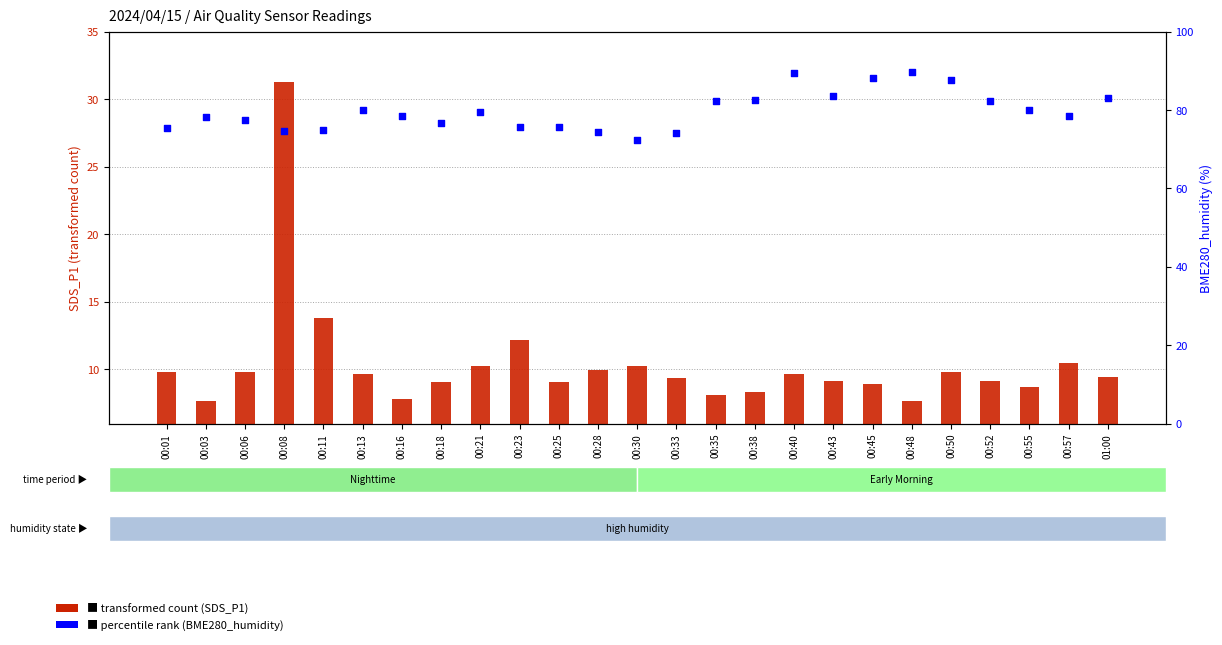

At which category is the sum across all series the highest?

00:08